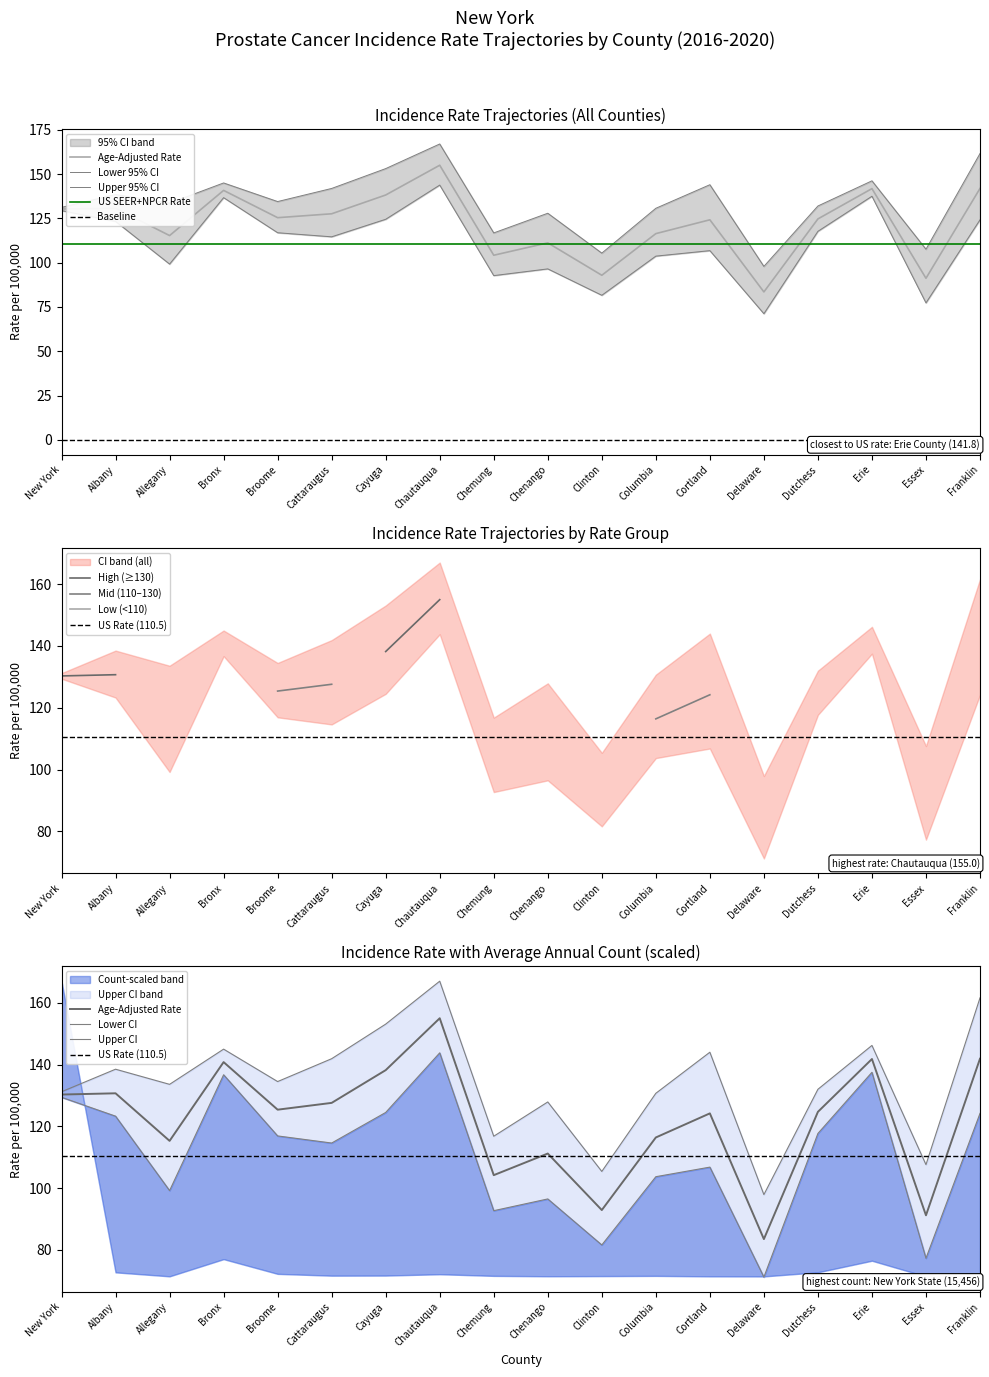

Which series has the widest spread of values?

Lower 95% CI